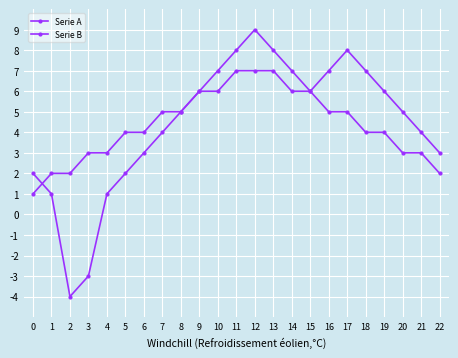

List the series in order of their peak value, lowest first.

Serie B, Serie A